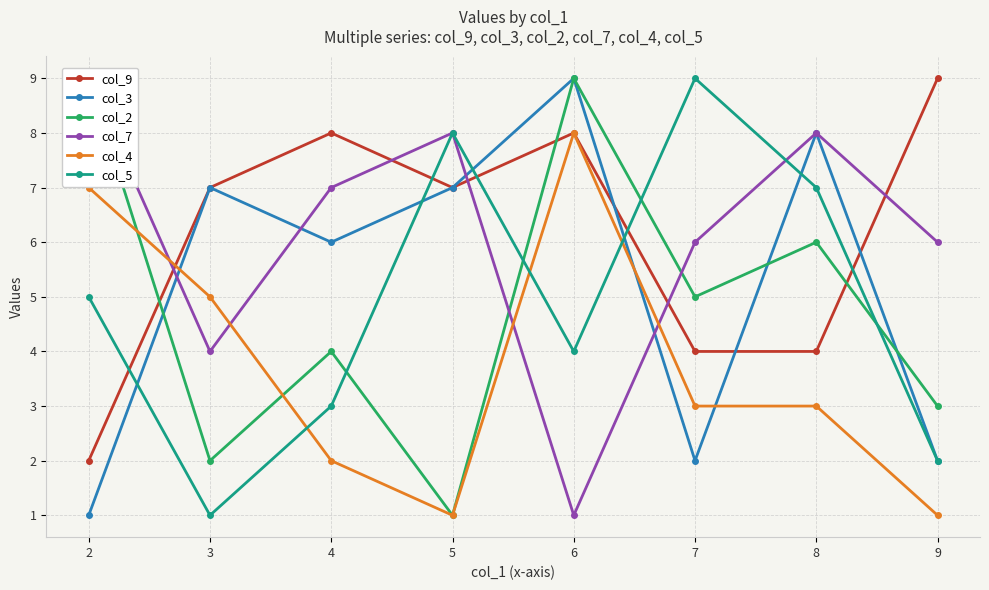

At which category does col_2 reach its first local valley?

3